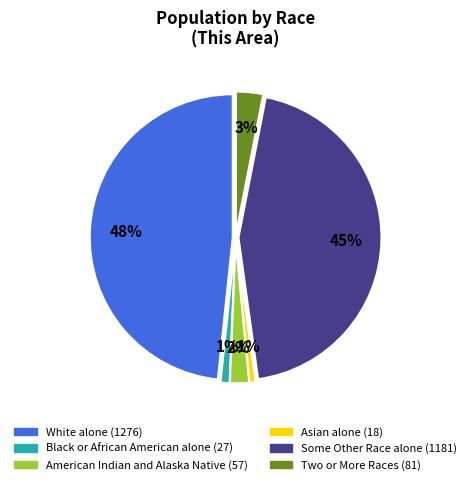

To the nearest percent, what is the difference between the Two or More Races and White alone slice percentages?

45%